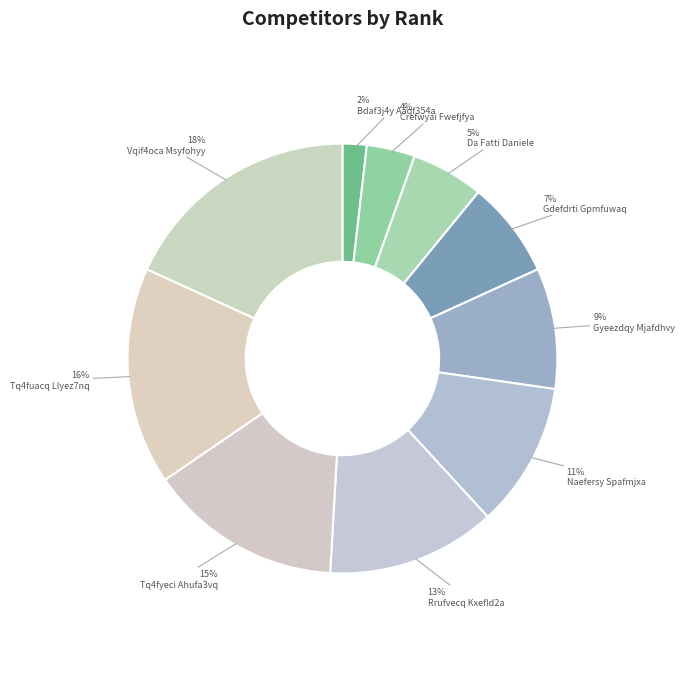

To the nearest percent, what is the average slice percentage?

10%